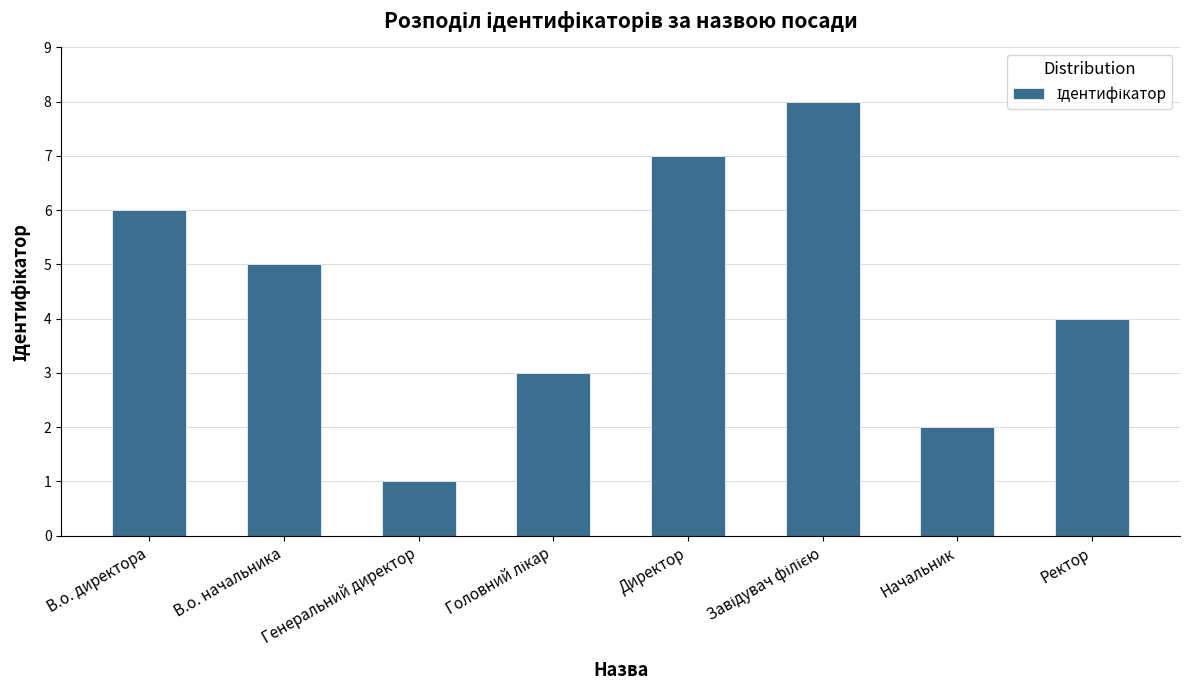

Approximately how many times larger is the value at В.о. директора compared to Генеральний директор?

6.0